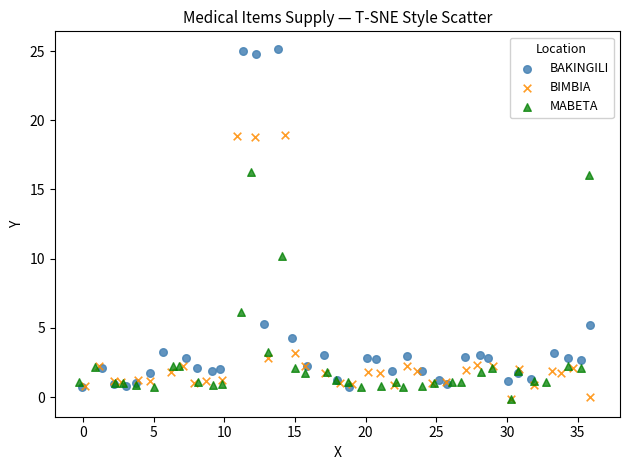

Which series contains the highest Y value?

BAKINGILI